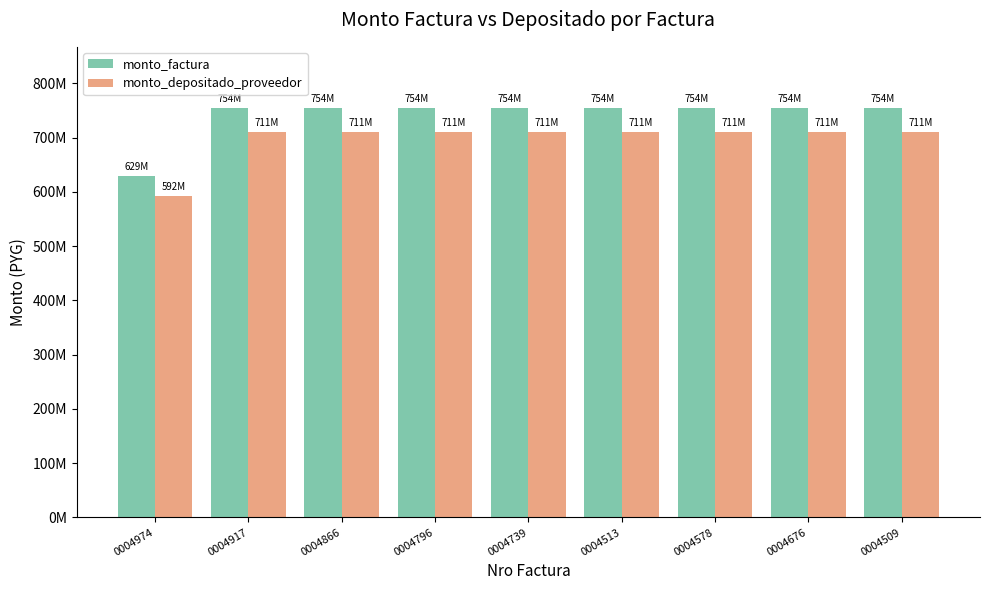

Which series has the widest spread of values?

monto_factura